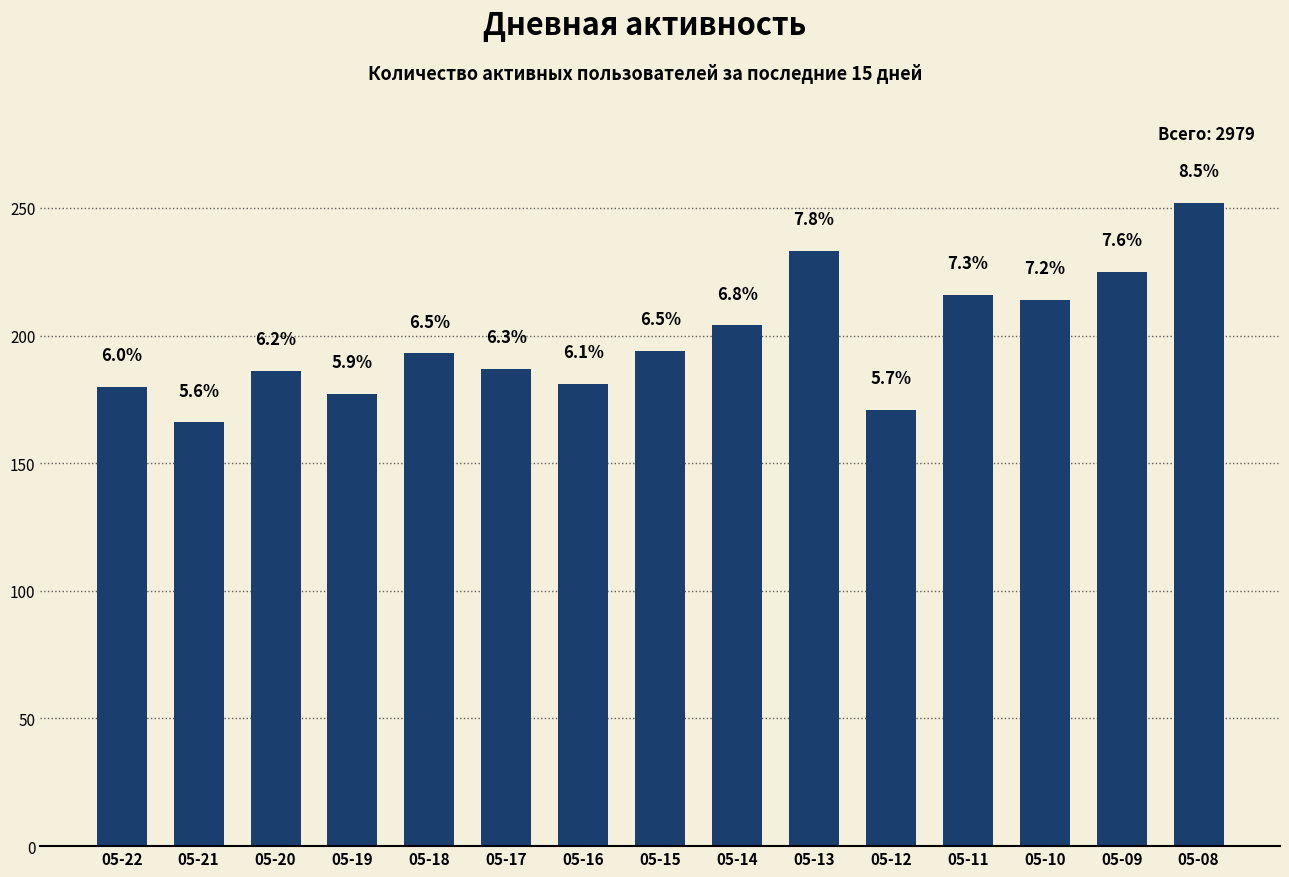

How many bars are there in total?

15